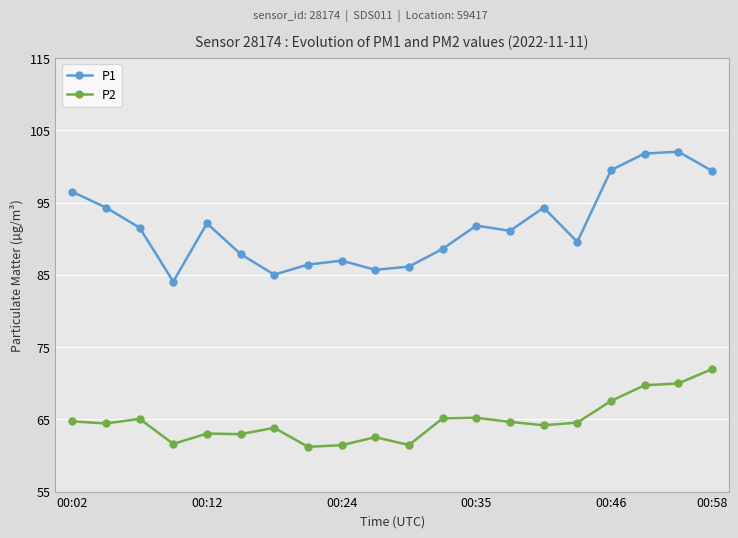

True or false: P1 and P2 intersect in this chart.

False